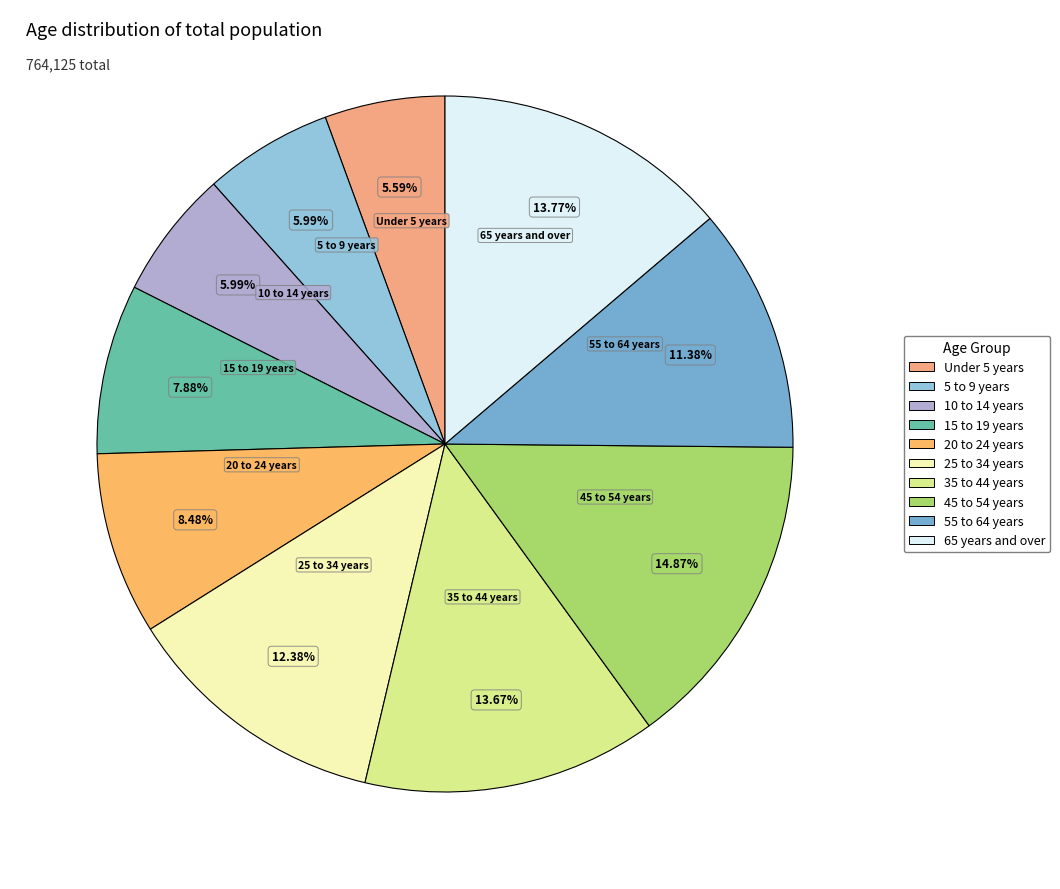

To the nearest percent, what is the difference between the largest and smallest slice percentages?

9%